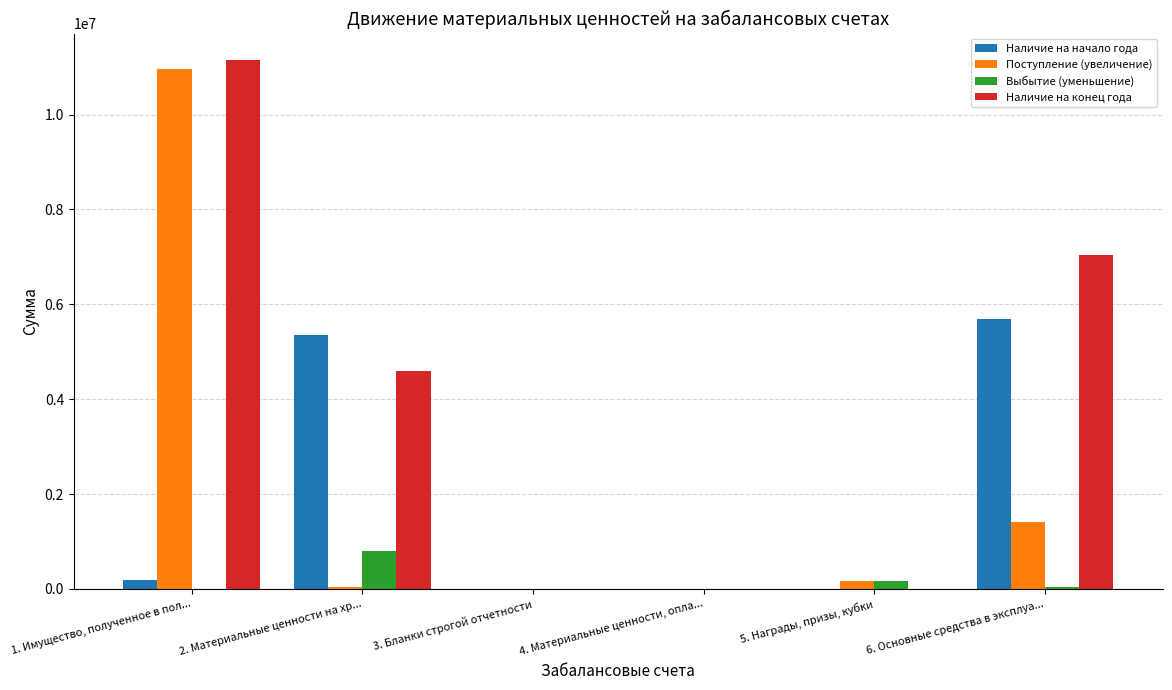

At which label does Выбытие (уменьшение) reach its peak?

2. Материальные ценности на хр...